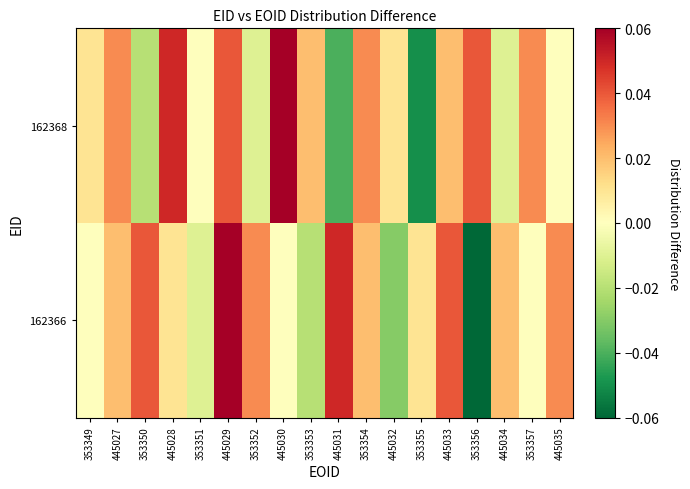

Rank the series at 353349 from highest to lowest value.

162368, 162366